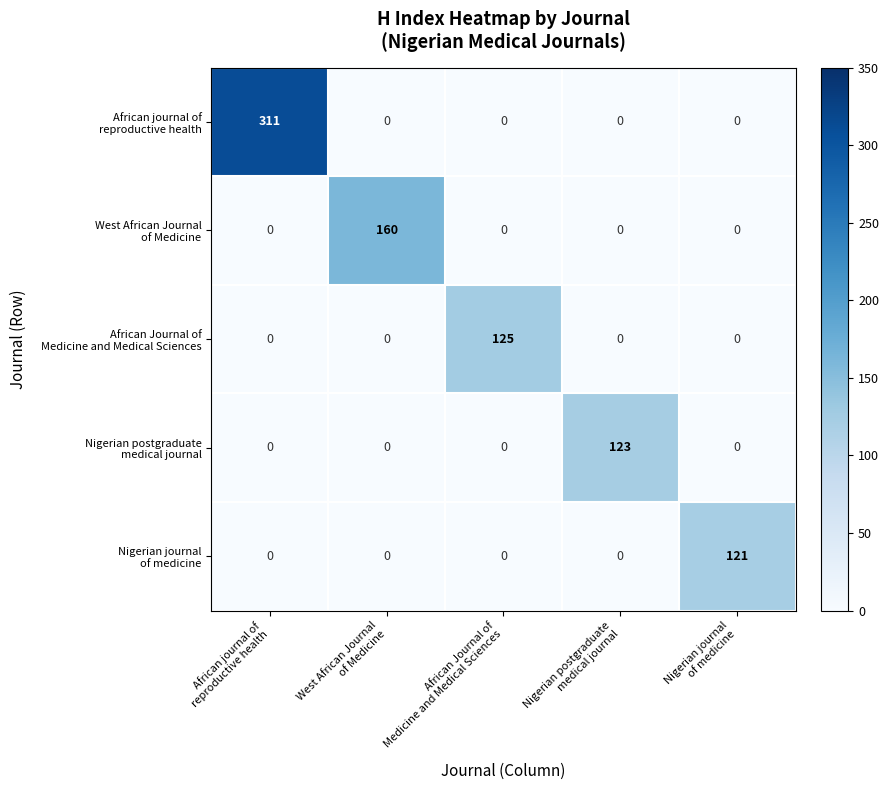

What is the greatest value displayed?

311